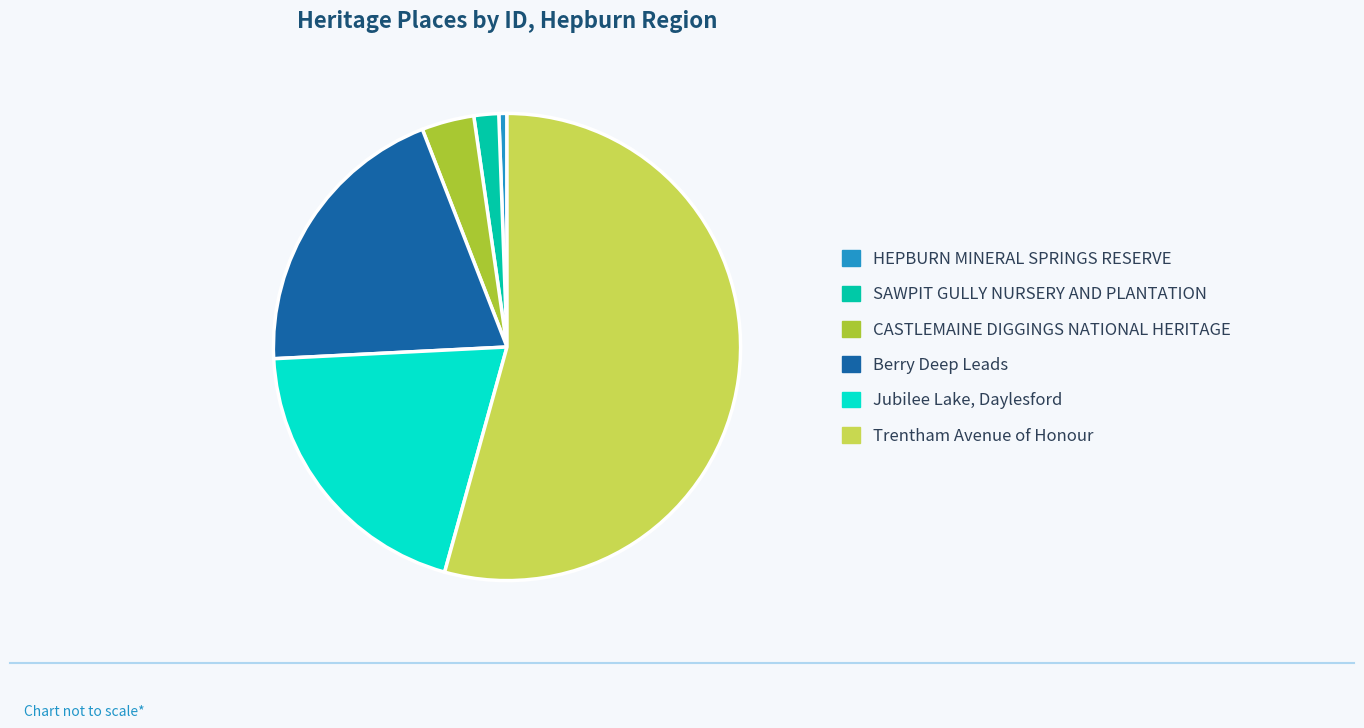

Which category has the biggest portion of the pie?

Trentham Avenue of Honour